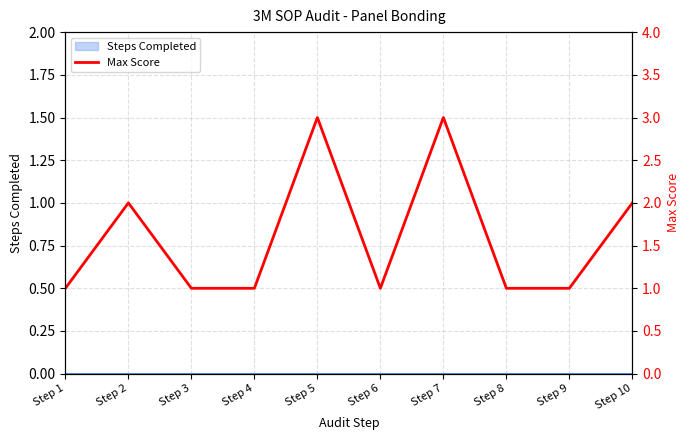

What is the sum of all values?

16